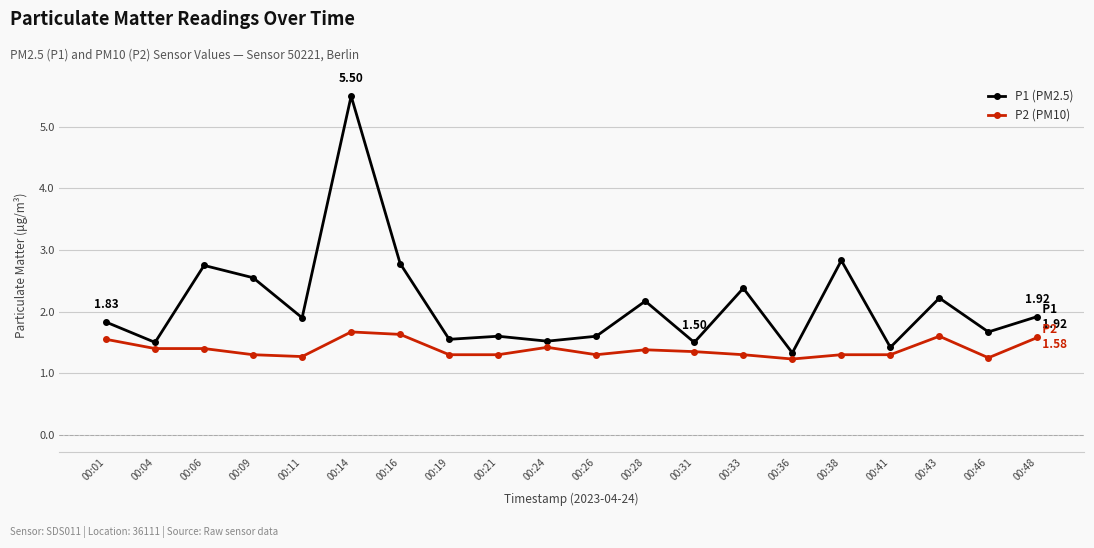

What is the sum of the P1 (PM2.5) values at 00:21 and 00:01?

3.4